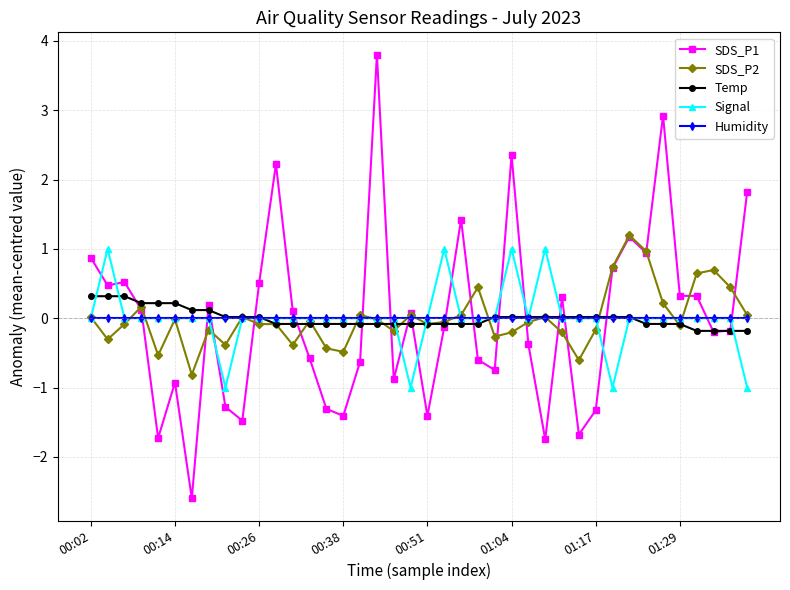

True or false: Humidity and SDS_P1 intersect in this chart.

True